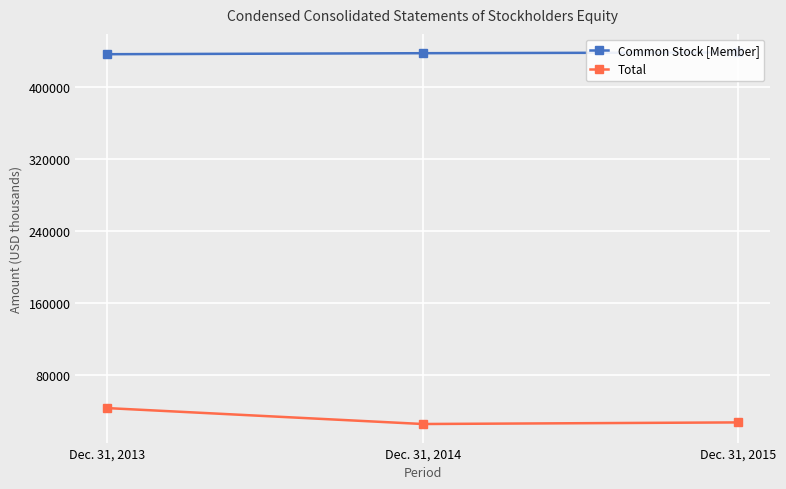

Reading left to right, list all the values displayed in this chart.

Common Stock [Member]: Dec. 31, 2013=436957	Dec. 31, 2014=438083	Dec. 31, 2015=438900
Total: Dec. 31, 2013=43013	Dec. 31, 2014=25283	Dec. 31, 2015=27065